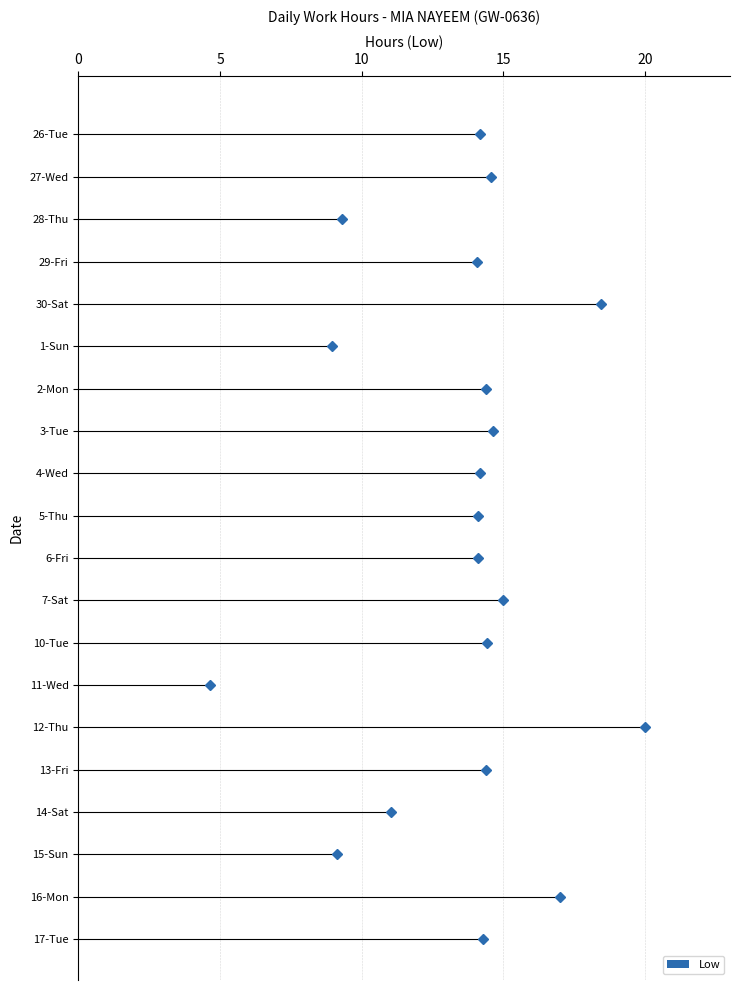

The value at 13-Fri is 8.7. True or false?

False